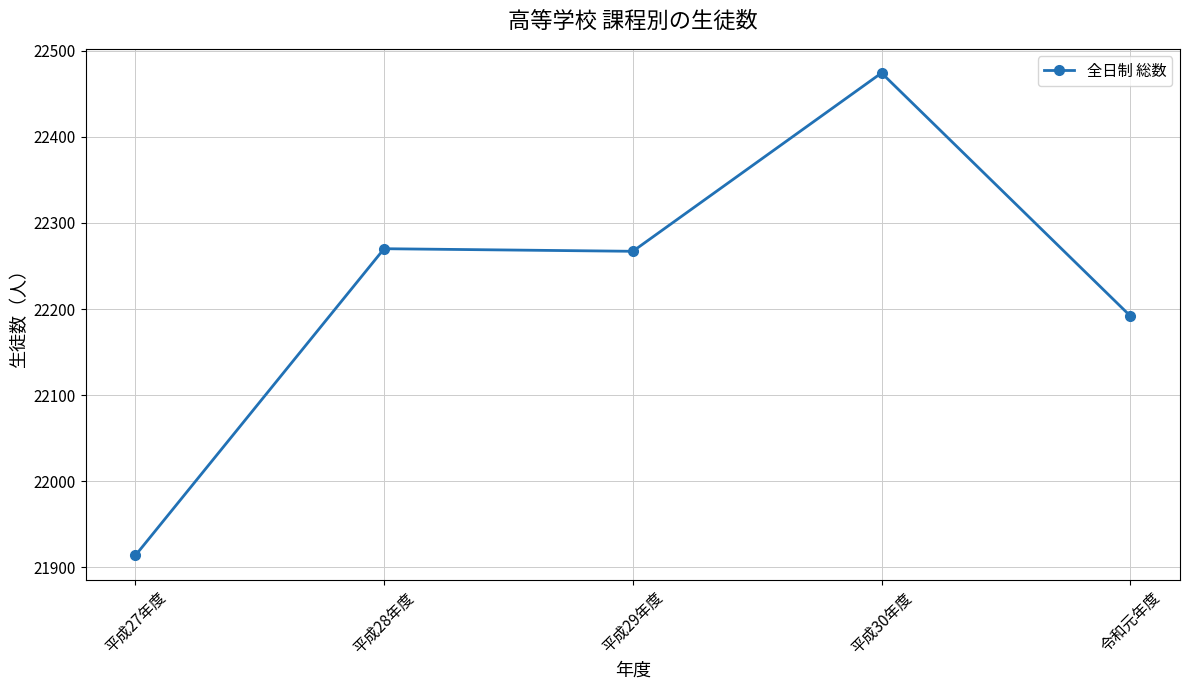

The value at 平成30年度 is 22474. True or false?

True